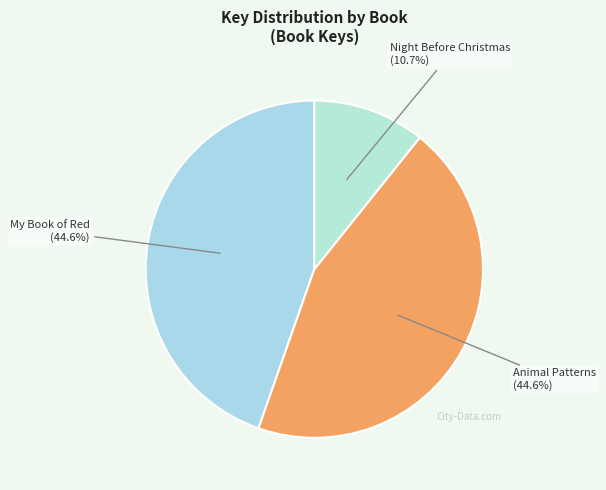

Is there any slice that represents more than half of the pie?

No